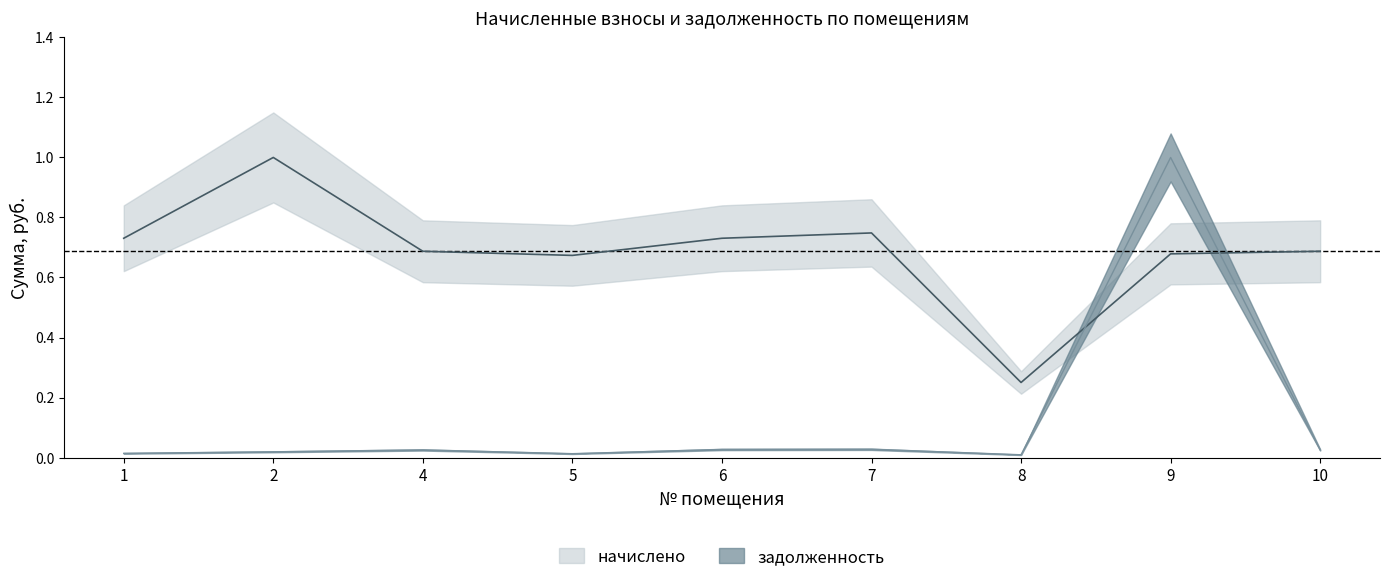

True or false: задолженность has more than 0 points higher than both neighbors.

True